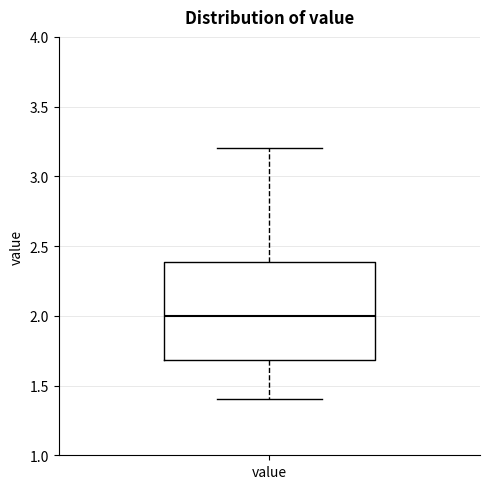

Read this box plot against the y-axis: the position of the median line, the range covered by the box, and the ends of both whiskers. The values are not printed on the chart, so give them approximately, as read against the axis.

median 2.0, box 1.7 to 2.4, whiskers 1.4 to 3.2